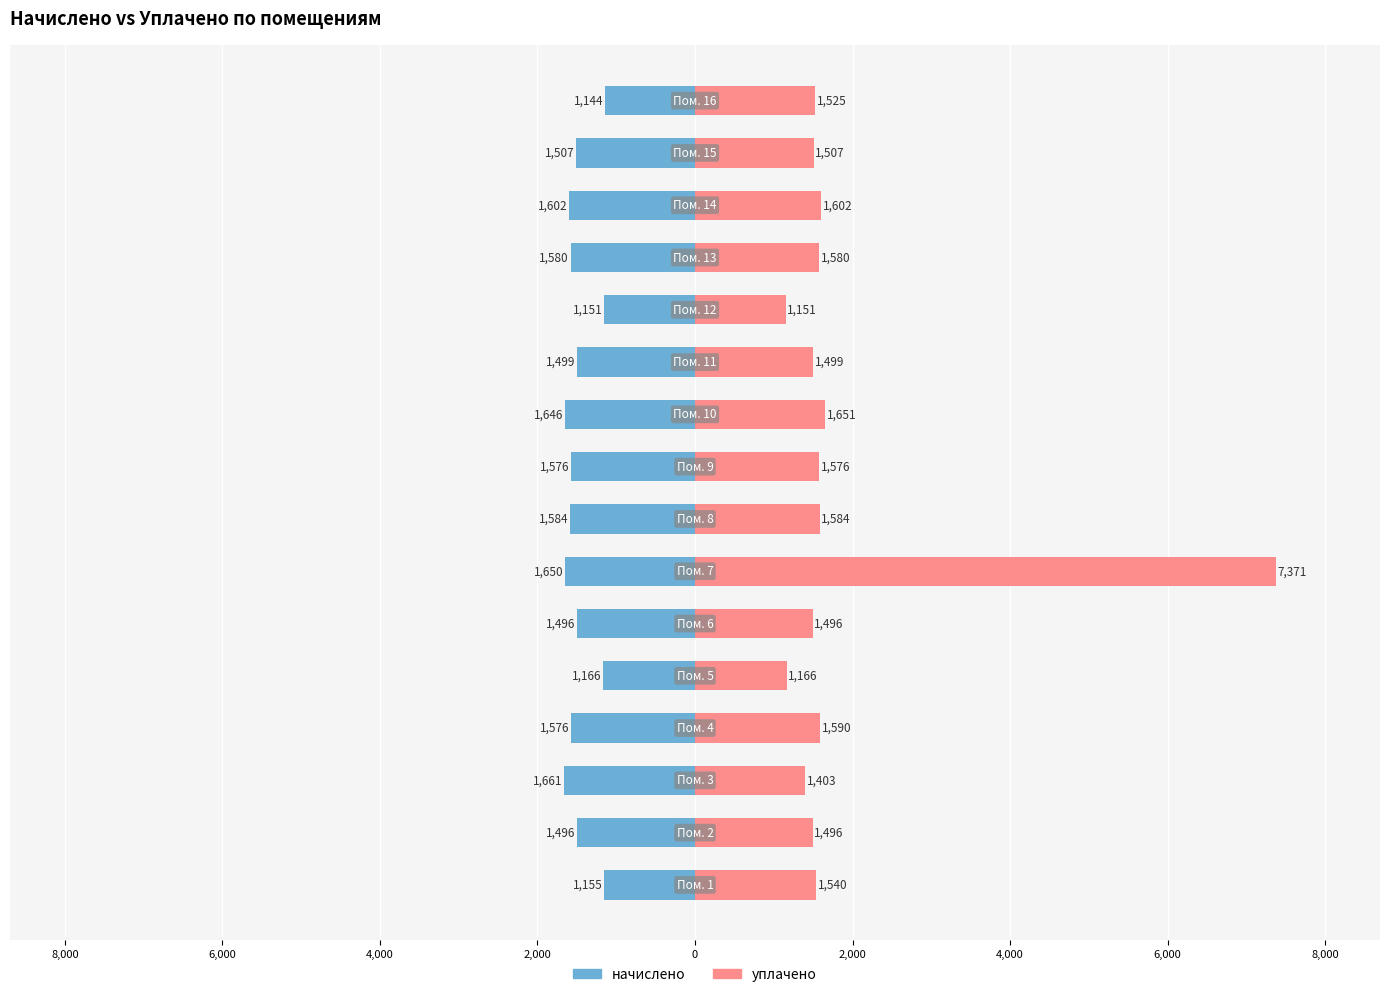

The value of уплачено at 8,000 is 382.3. True or false?

False